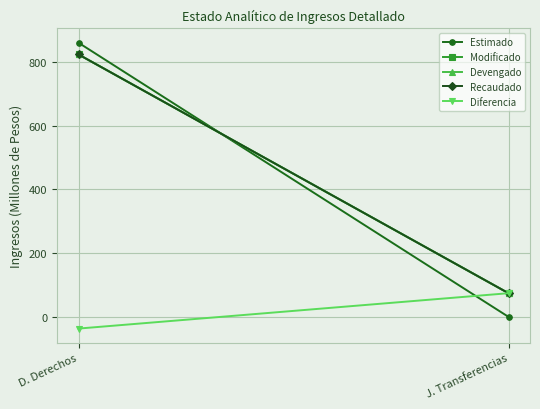

What are all the series names shown in the legend?

Estimado, Modificado, Devengado, Recaudado, Diferencia